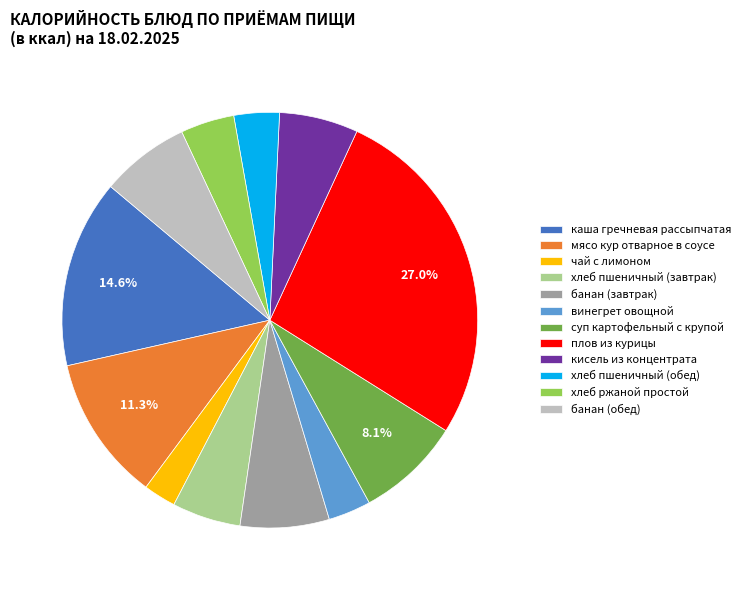

What is the smallest slice in the pie chart?

чай с лимоном